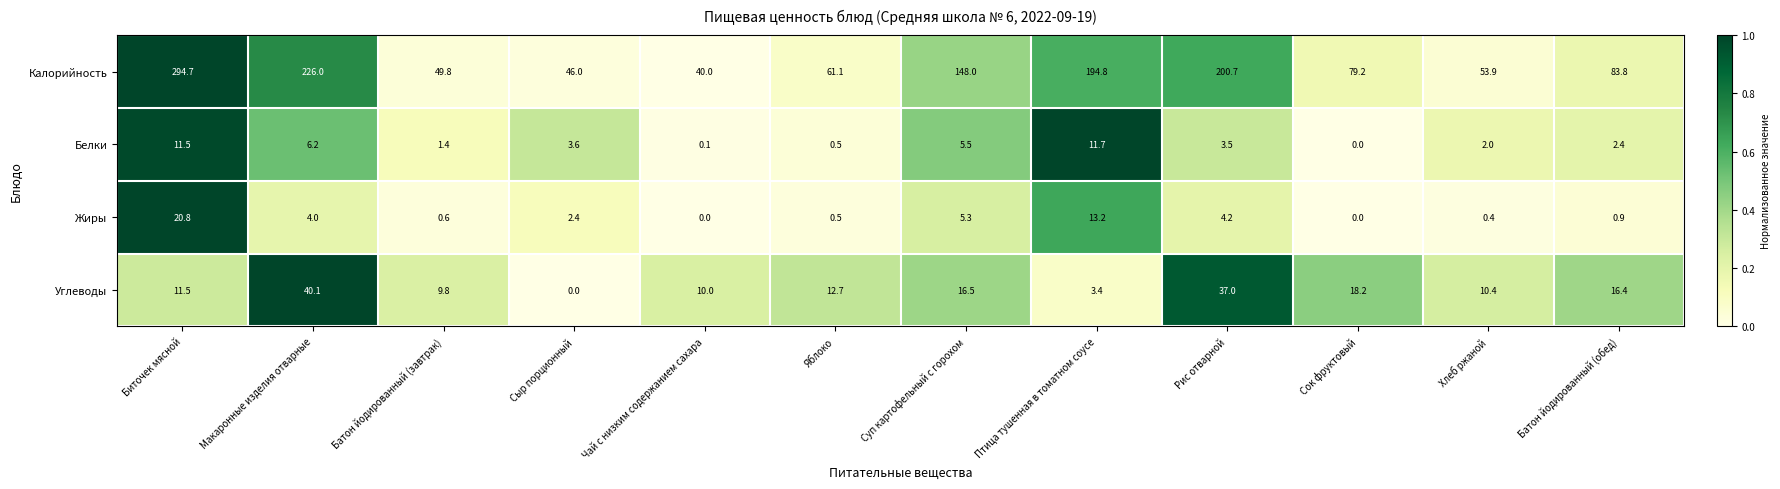

The Углеводы series shows 69.7 at Макаронные изделия отварные. True or false?

False